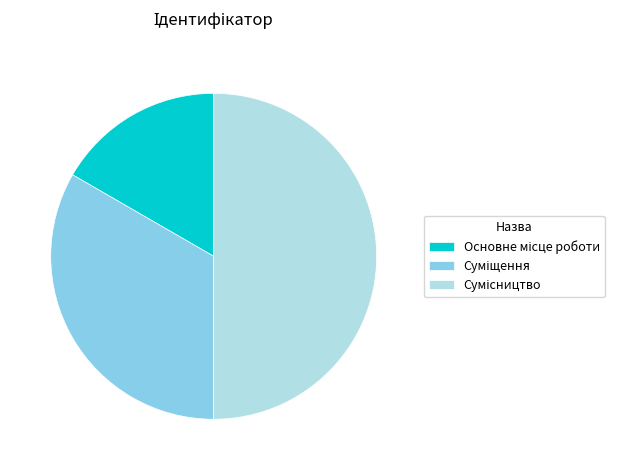

Which category has the smallest portion of the pie?

Основне місце роботи